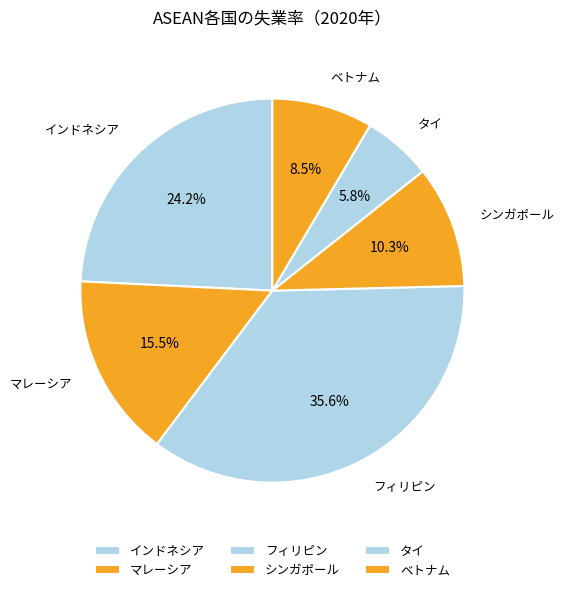

Between タイ and ベトナム, which is larger?

ベトナム